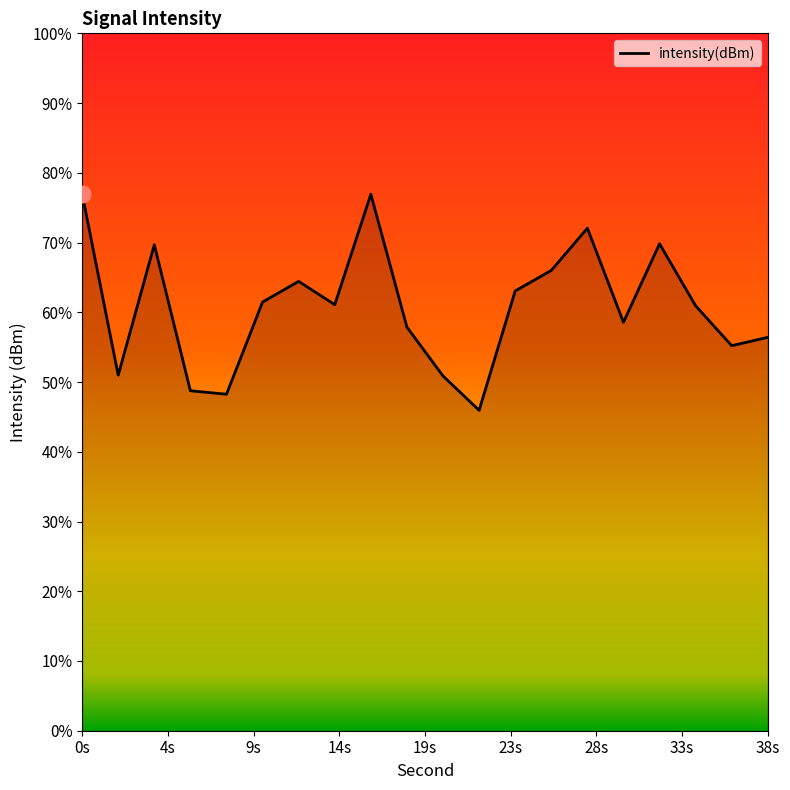

The chart shows a value of -225.0 at 14s. True or false?

False